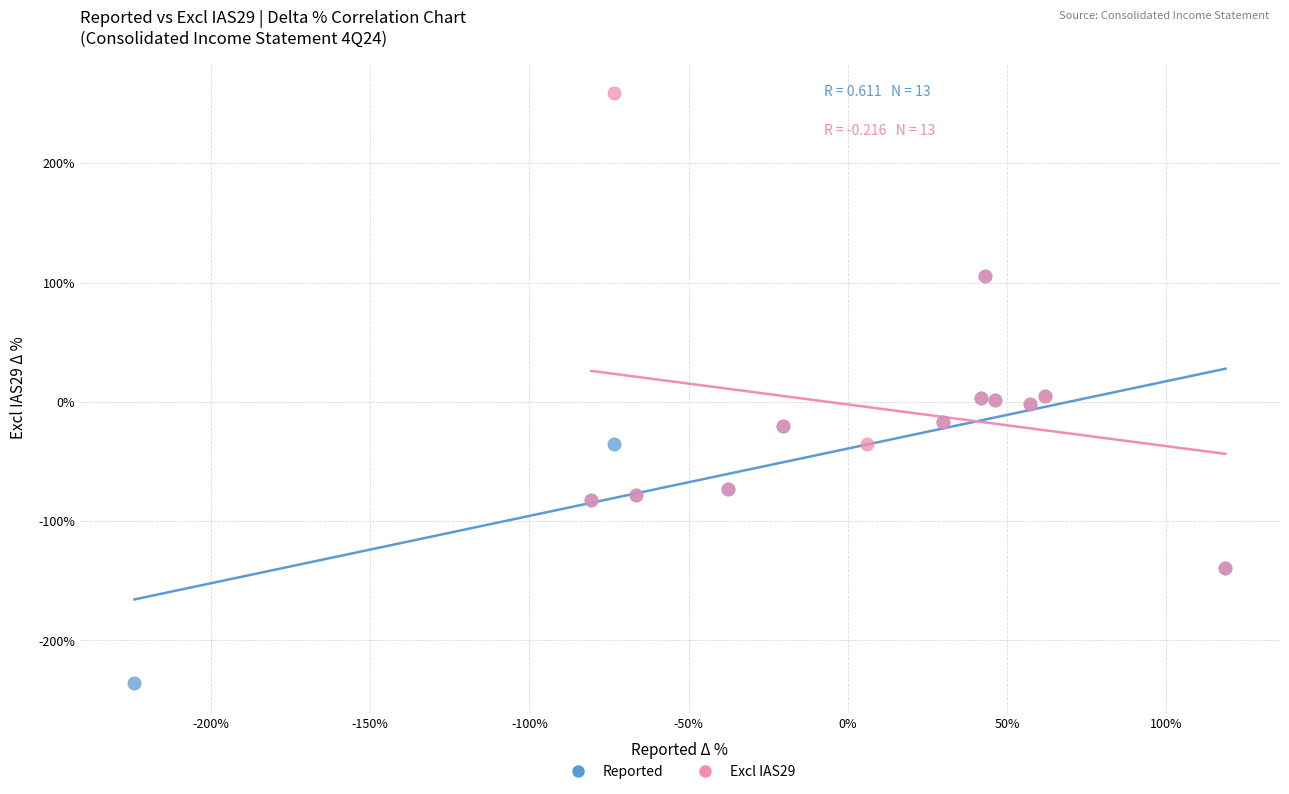

Which series contains the lowest Y value?

Reported